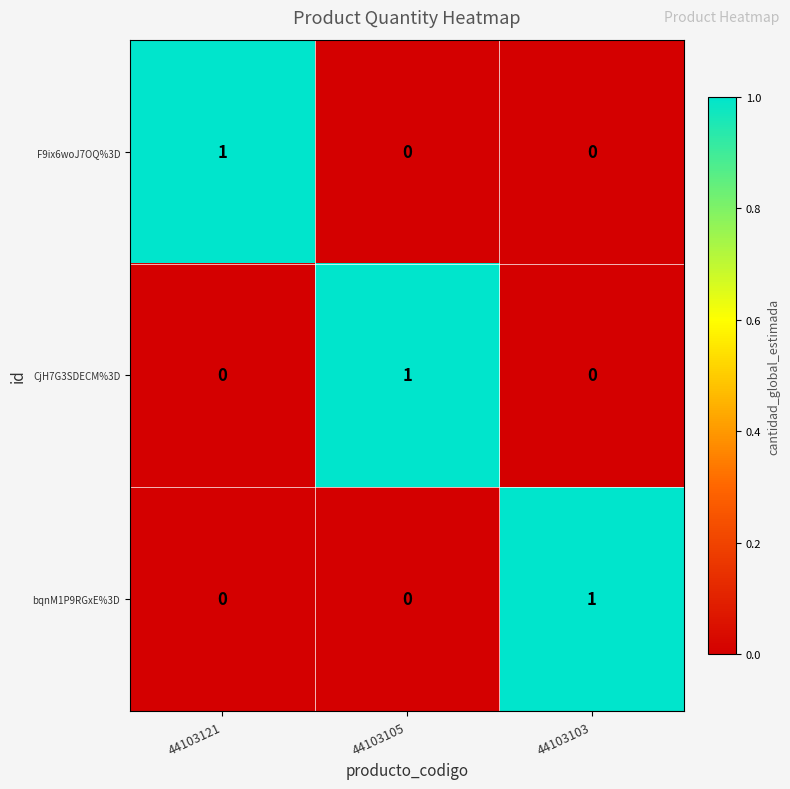

How many CjH7G3SDECM%3D values are between 0 and 1?

3